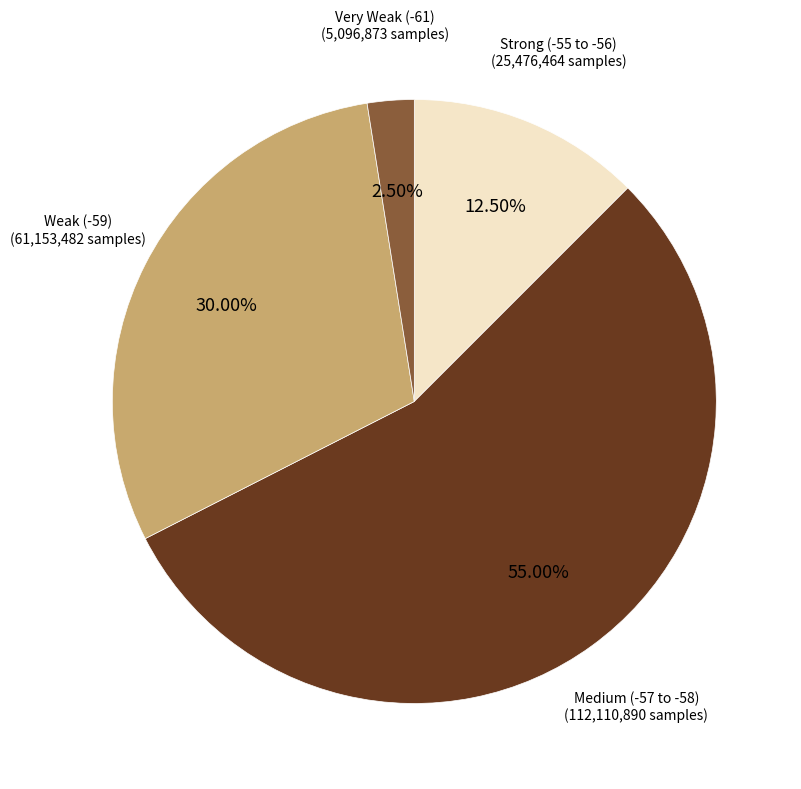

Does any single category account for the majority?

Yes